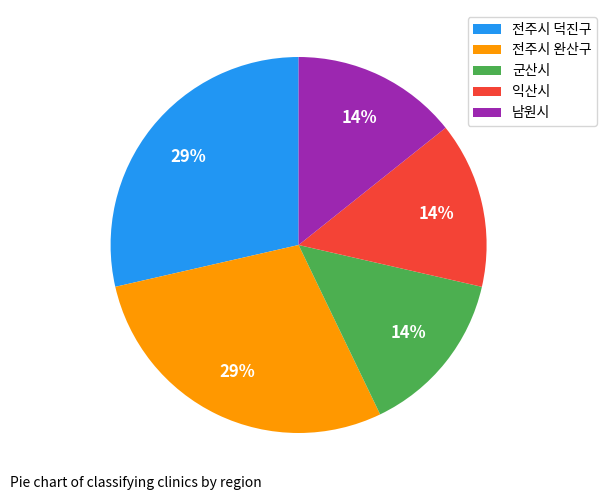

How many segments does this pie chart have?

5